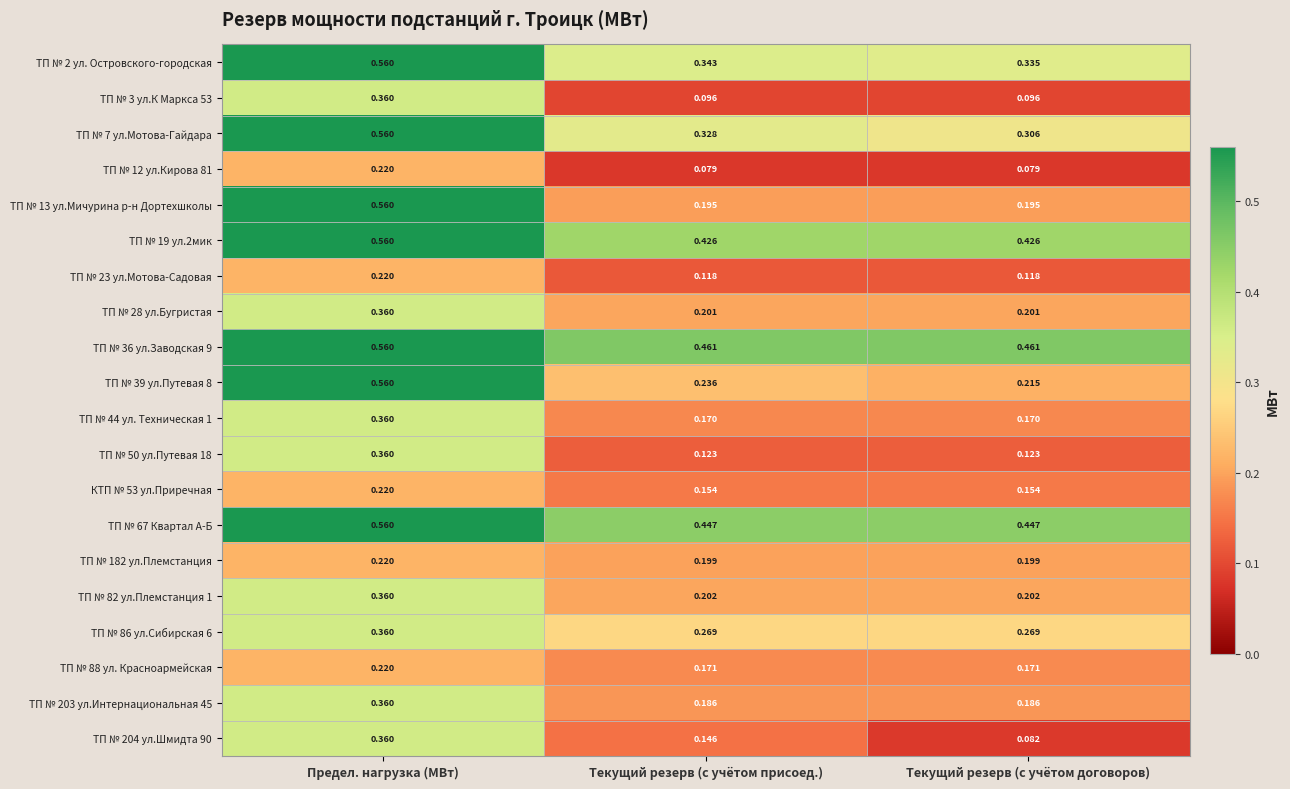

Rank the categories by ТП № 204 ул.Шмидта 90 value from lowest to highest.

Текущий резерв (с учётом договоров), Текущий резерв (с учётом присоед.), Предел. нагрузка (МВт)